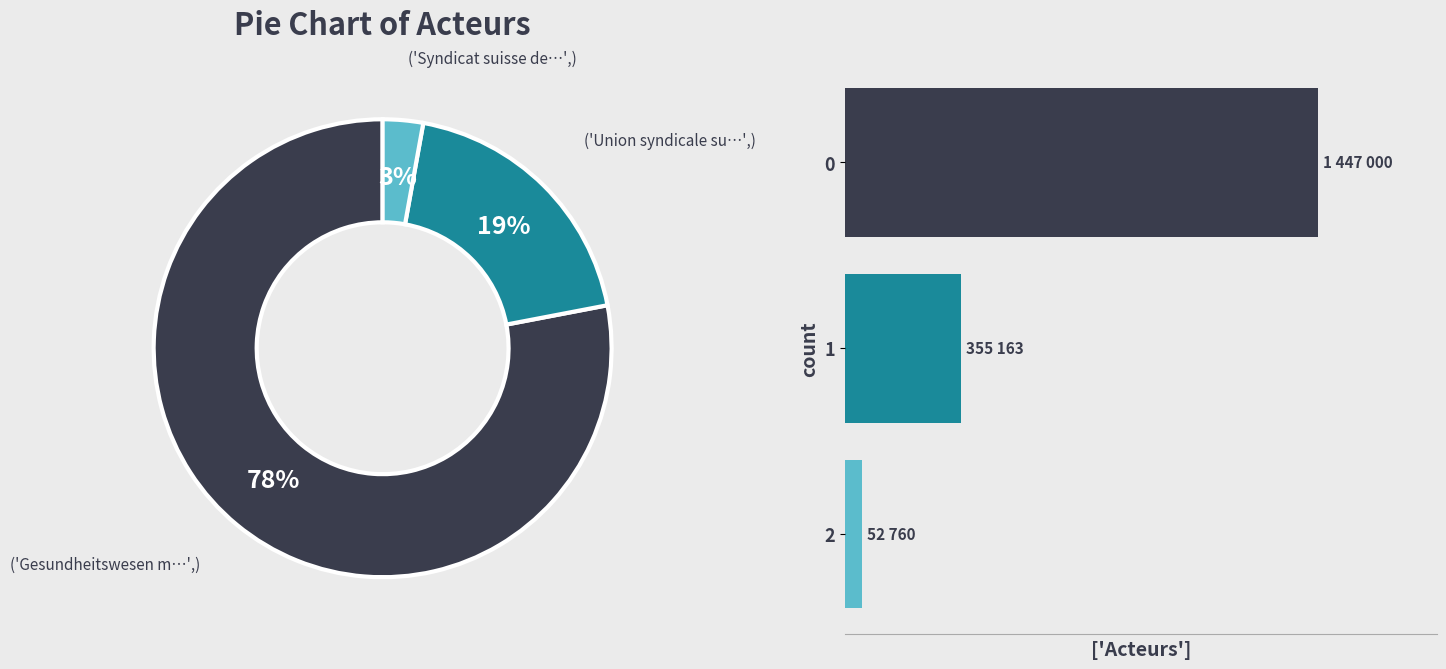

Approximately how many times larger is the value at 0 compared to 2?

27.4